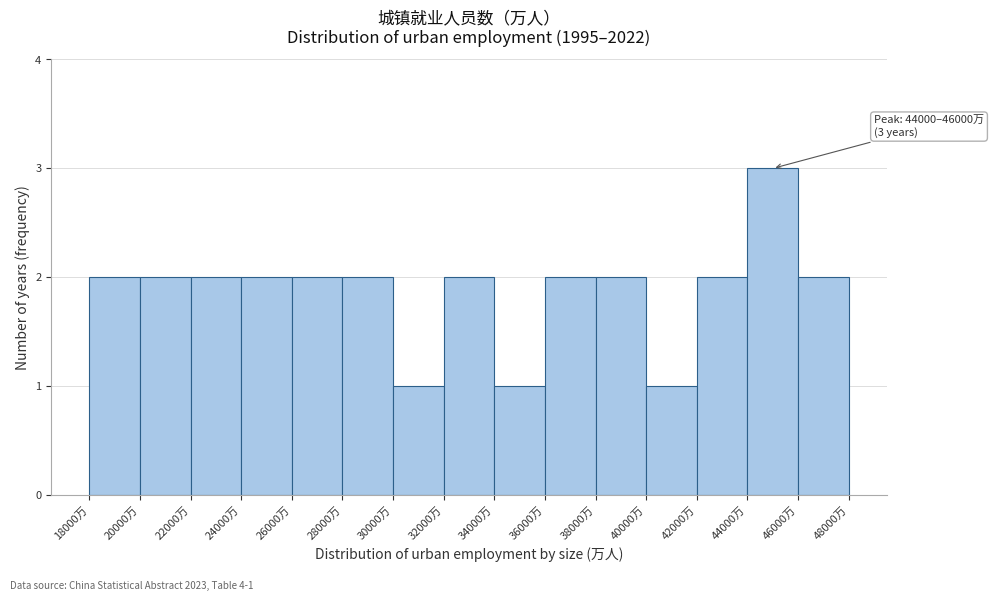

Over which range of the x-axis is the bar tallest?

44000 to 46000